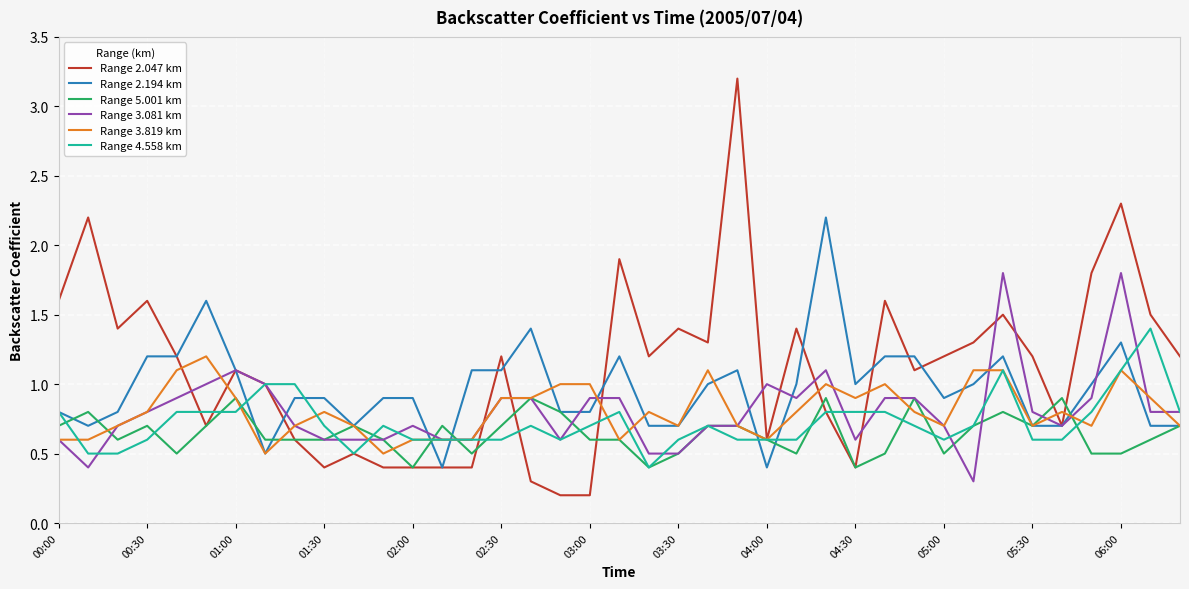

Which series has the largest total across all categories?

Range 2.047 km